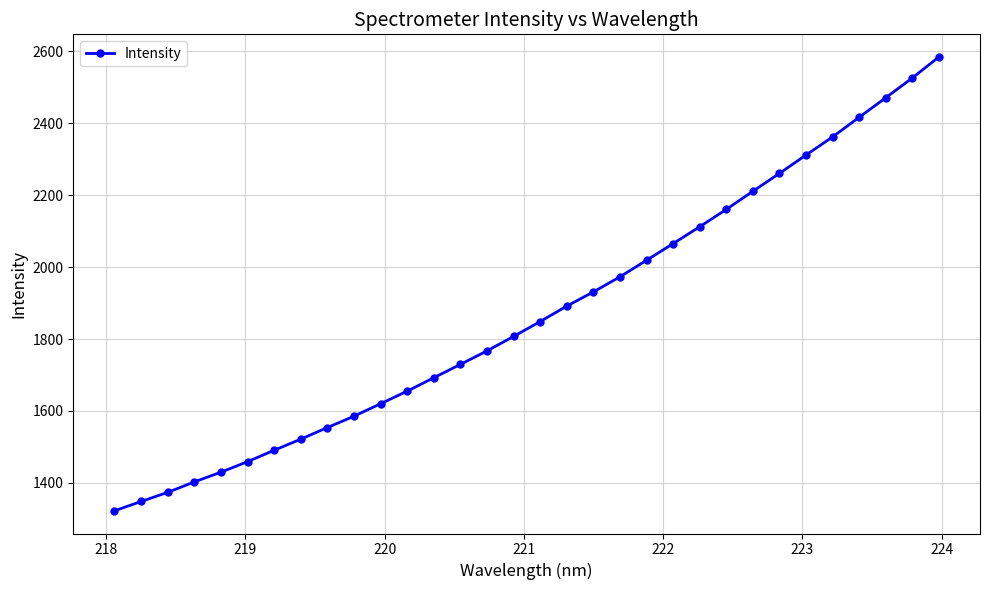

What is the smallest value displayed?

1322.1